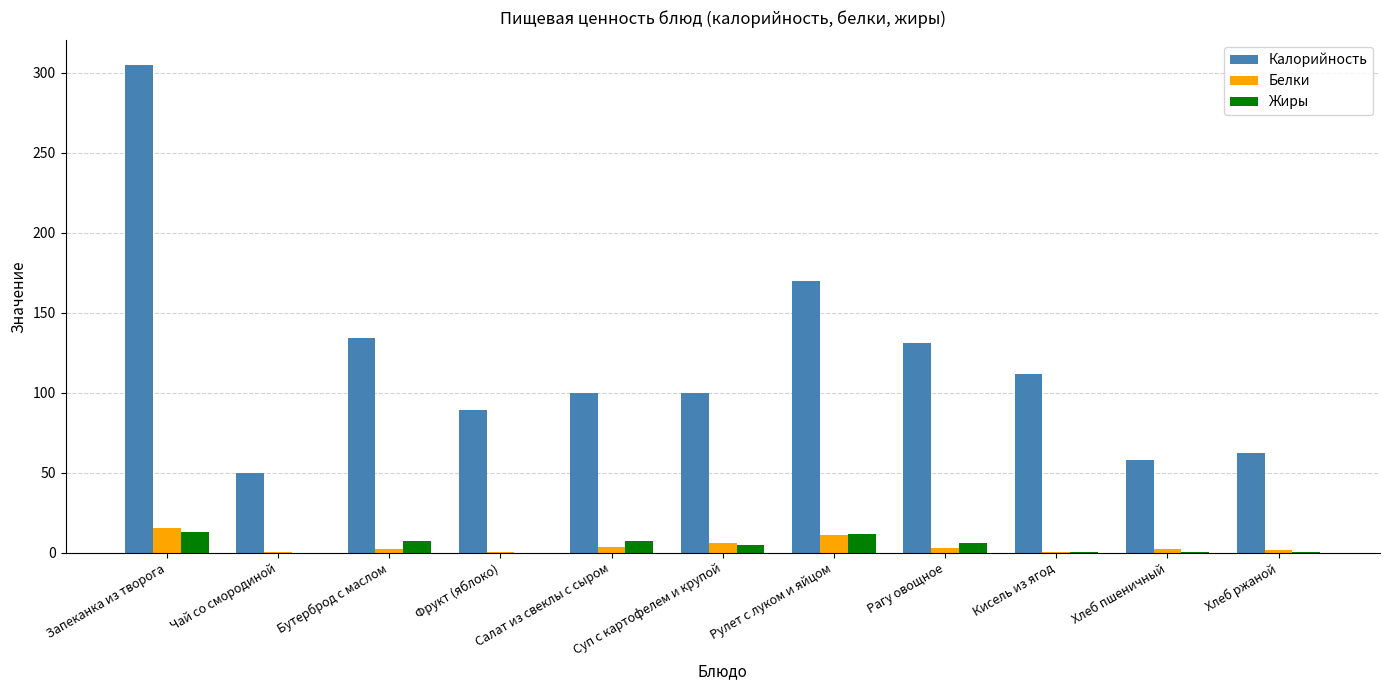

Which series has the largest total across all categories?

Калорийность